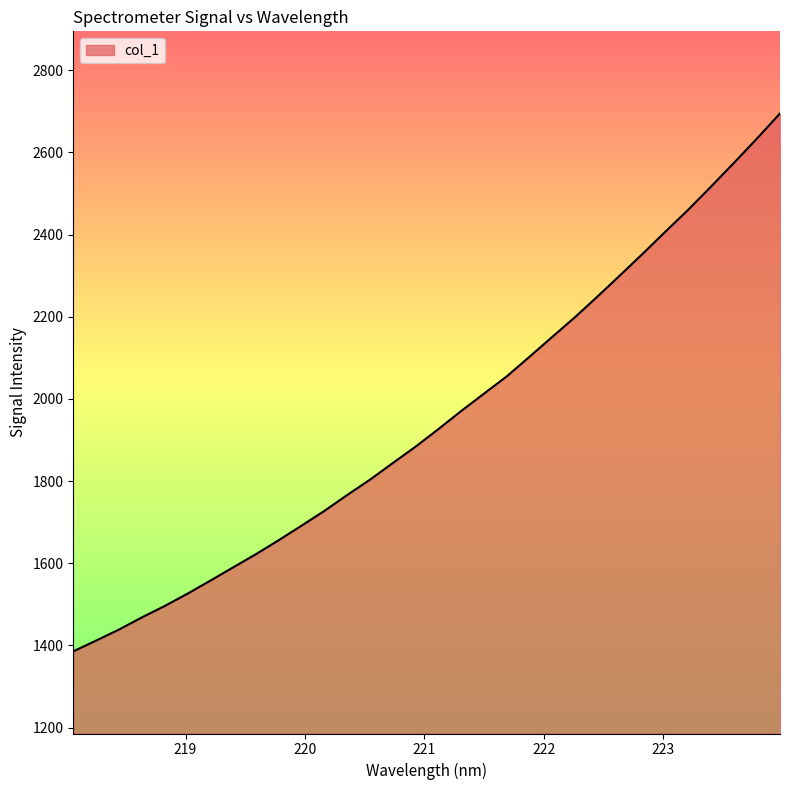

What is the difference between the maximum and minimum values?

1309.3